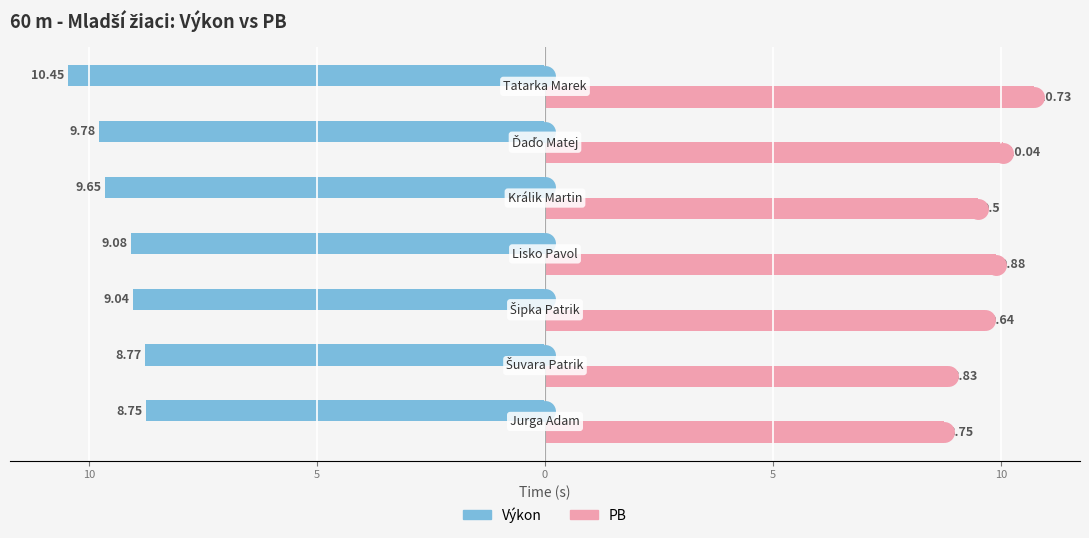

What are all the series names shown in the legend?

Výkon, PB